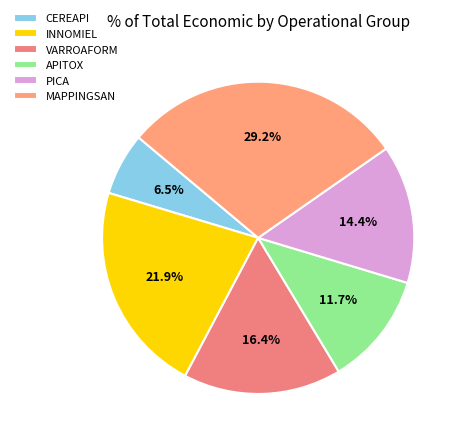

True or false: MAPPINGSAN accounts for 29% of the total.

True